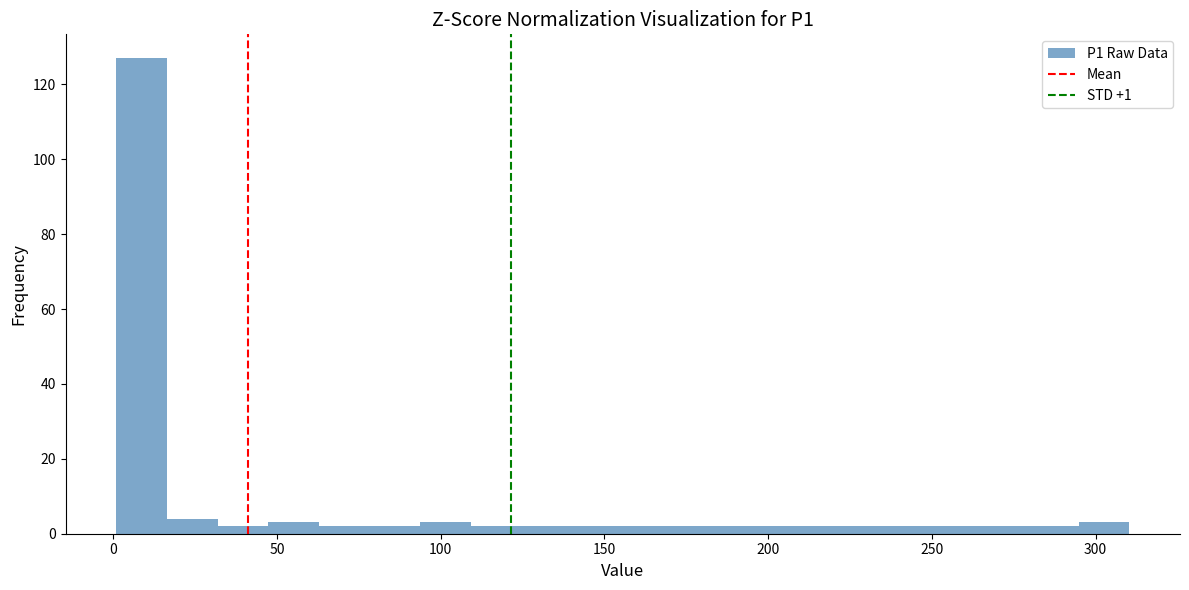

Around what value on the x-axis is the tallest bar? Give the approximate position of its centre, as read against the axis.

10